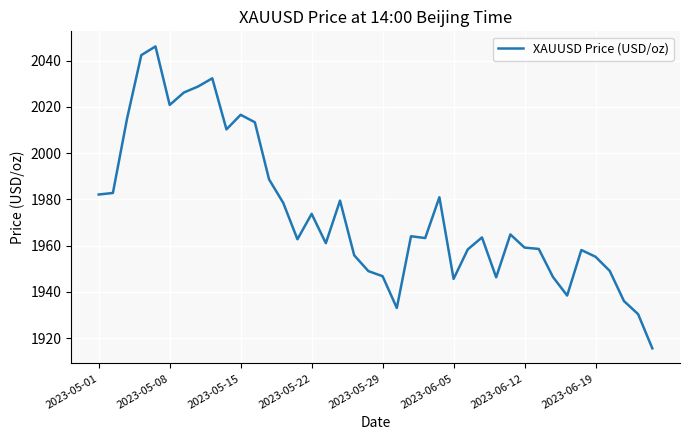

What is the minimum value shown in the chart?

1915.5